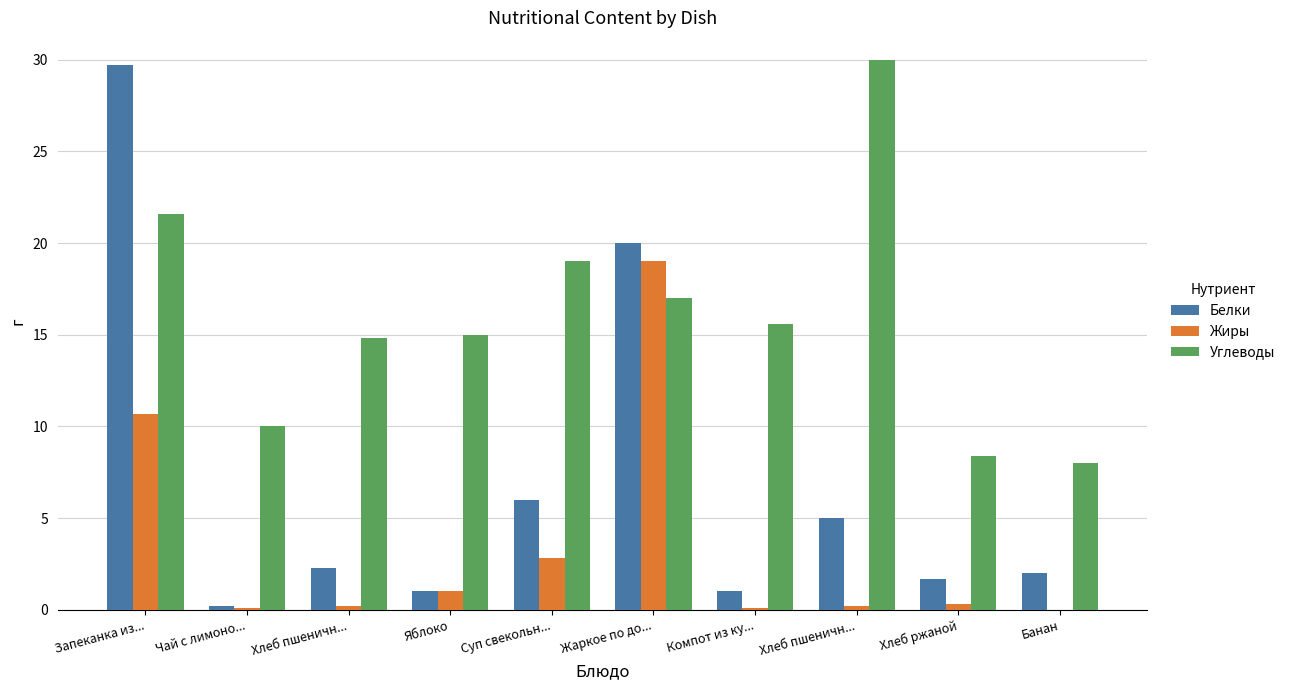

Rank the series by their maximum value, from lowest to highest.

Жиры, Белки, Углеводы